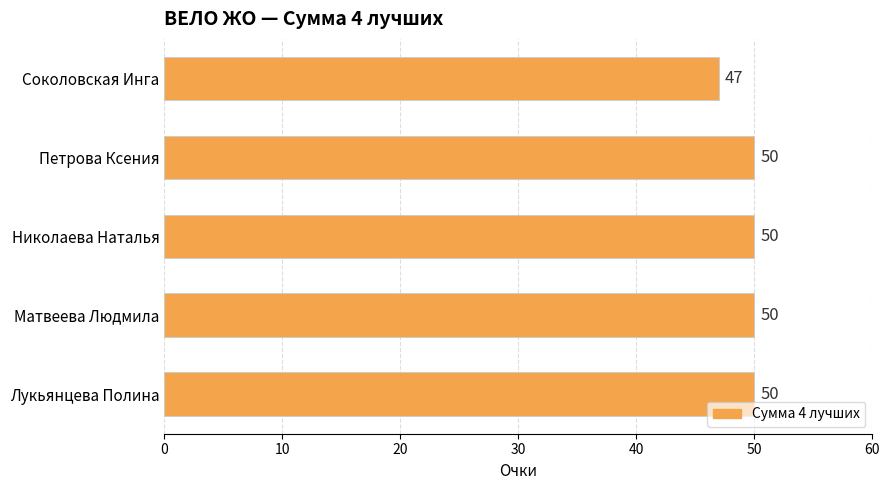

What is the ratio of the value at Лукьянцева Полина to the value at Матвеева Людмила?

1.0